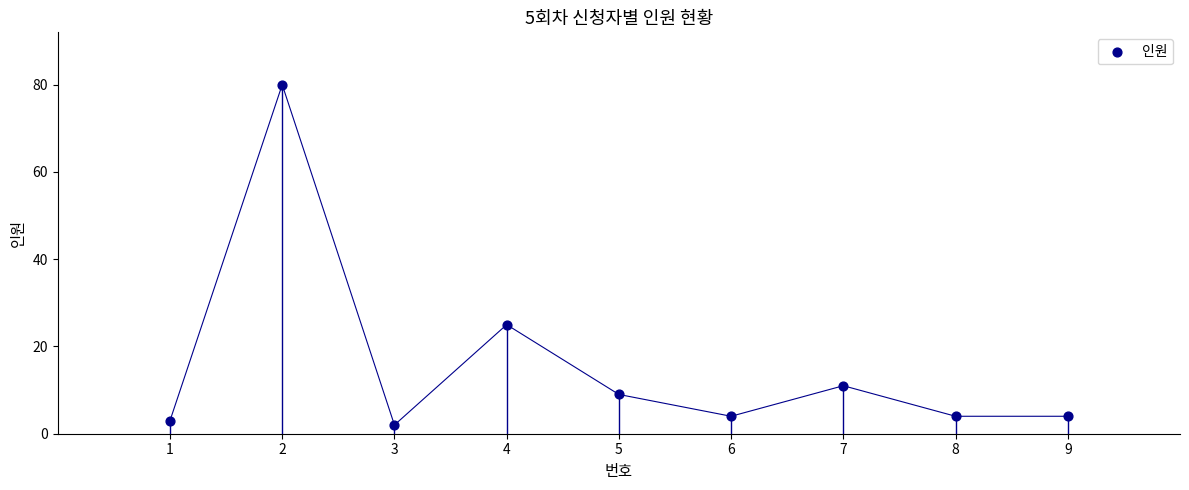

What Y value in the scatter plot is closest to 41?

25